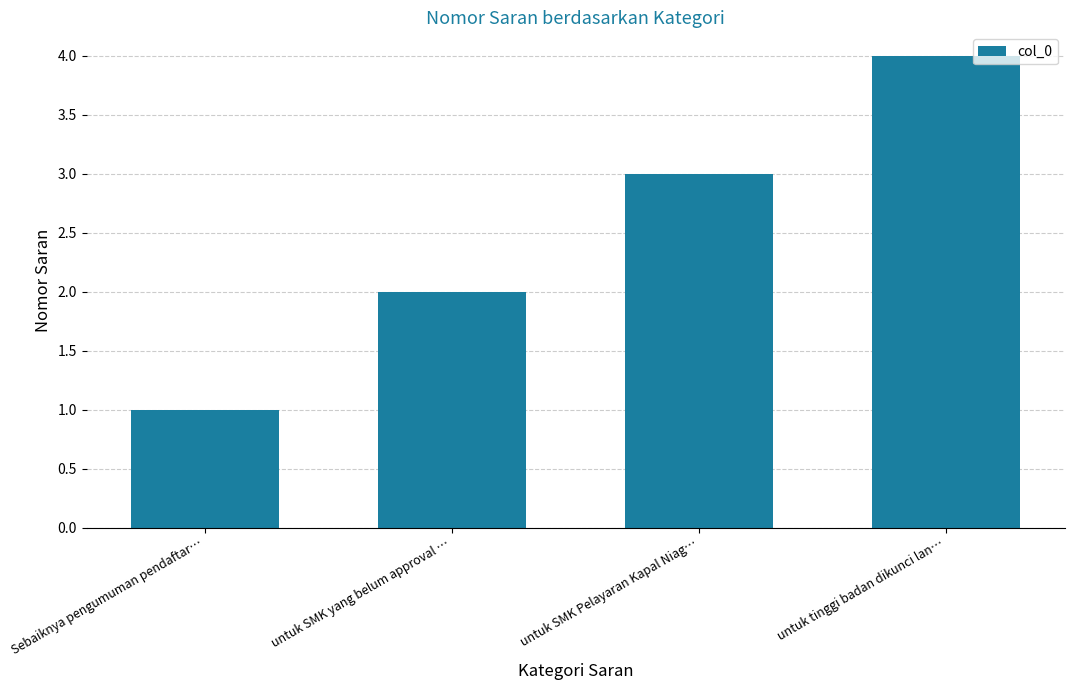

Which label corresponds to the smallest value in the chart?

Sebaiknya pengumuman pendaftar…